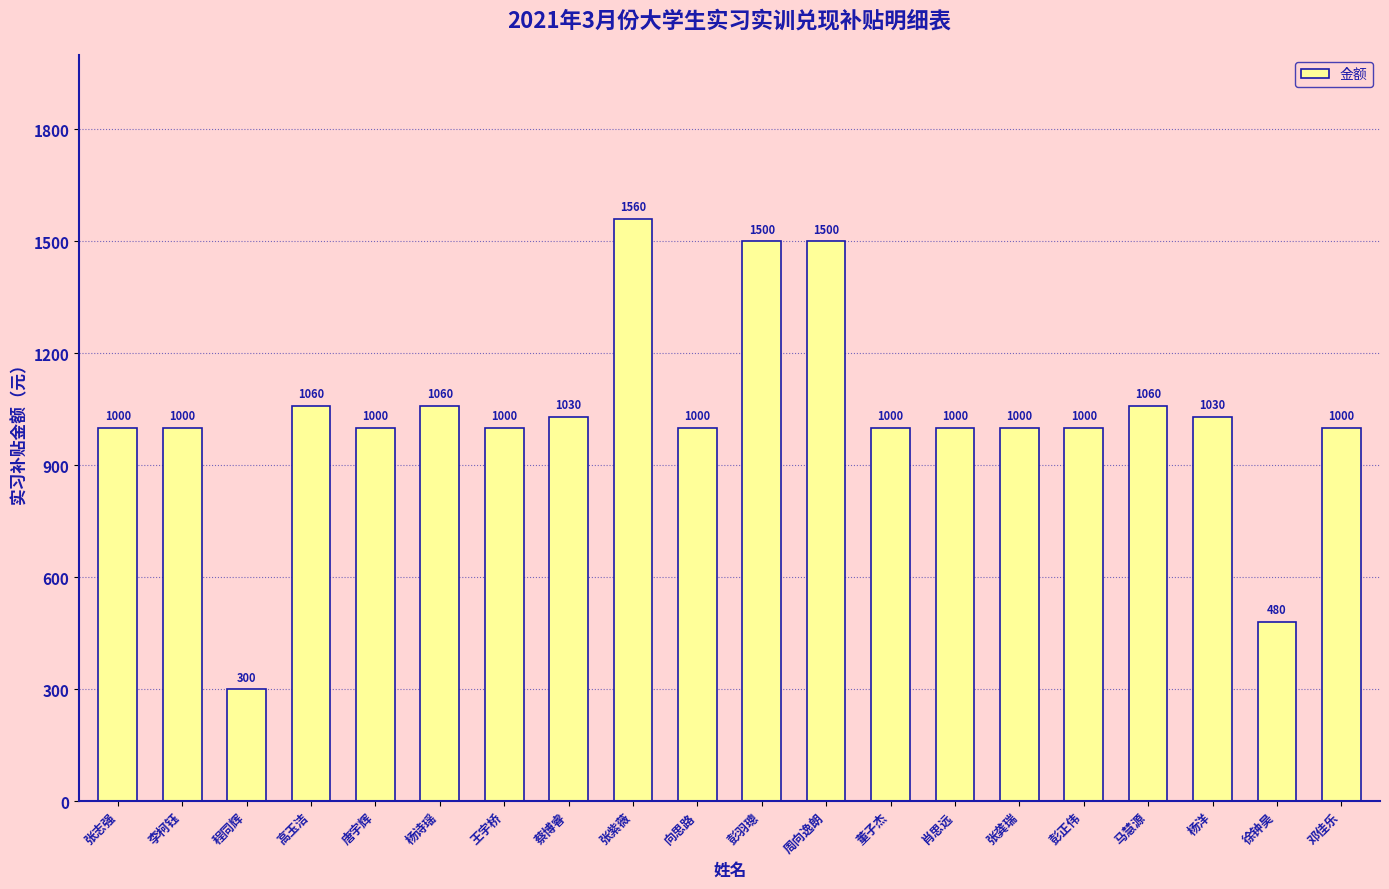

What is the difference between the maximum and minimum values?

1260